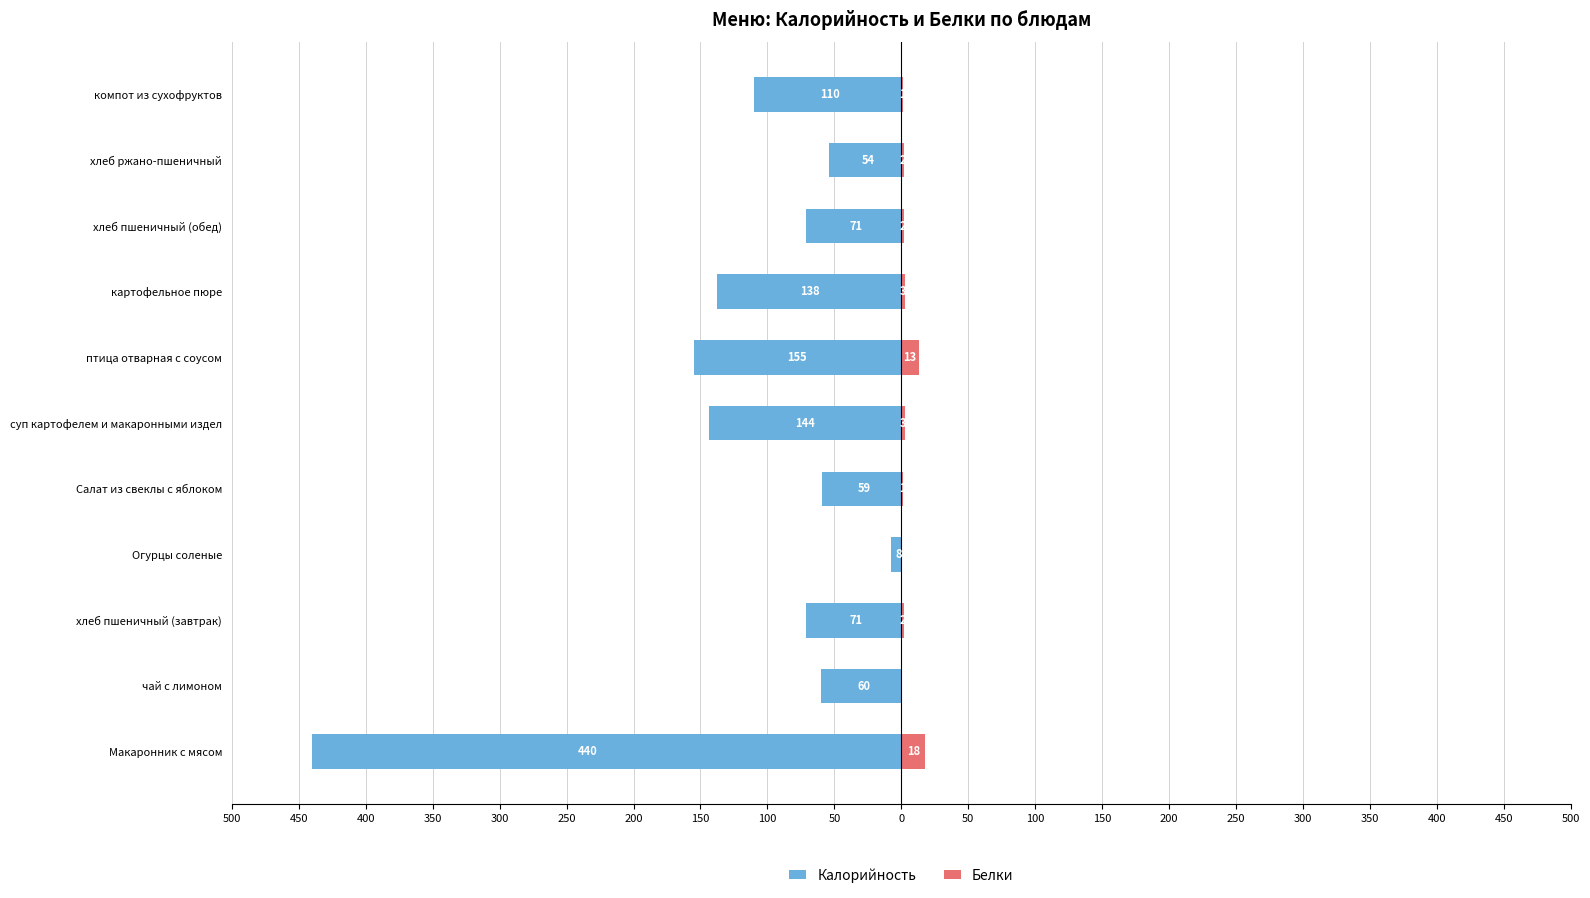

Which series changed the most between 200 and 150?

Калорийность